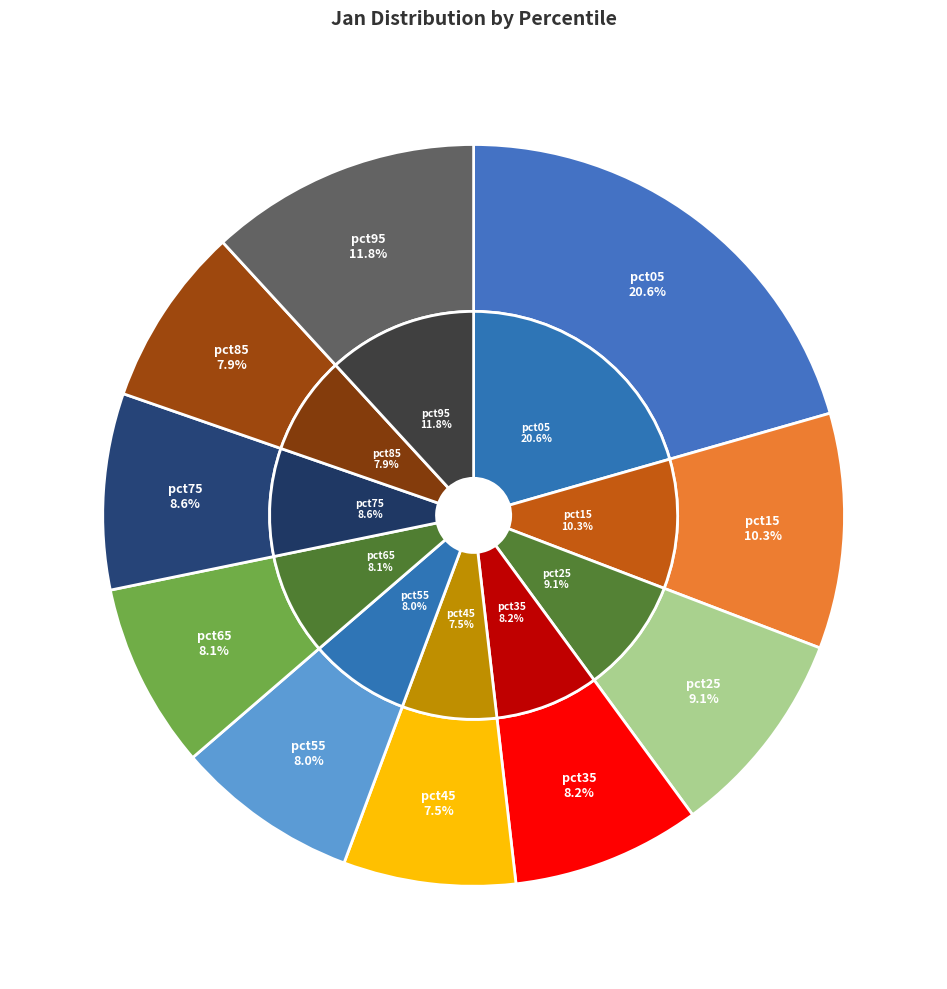

Does any single category account for the majority?

No